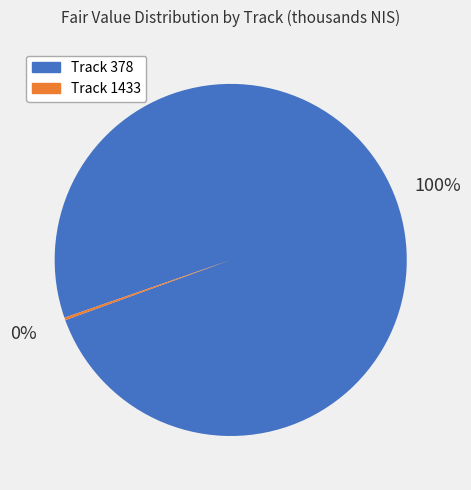

To the nearest percent, what is the difference between the largest and smallest slice percentages?

100%